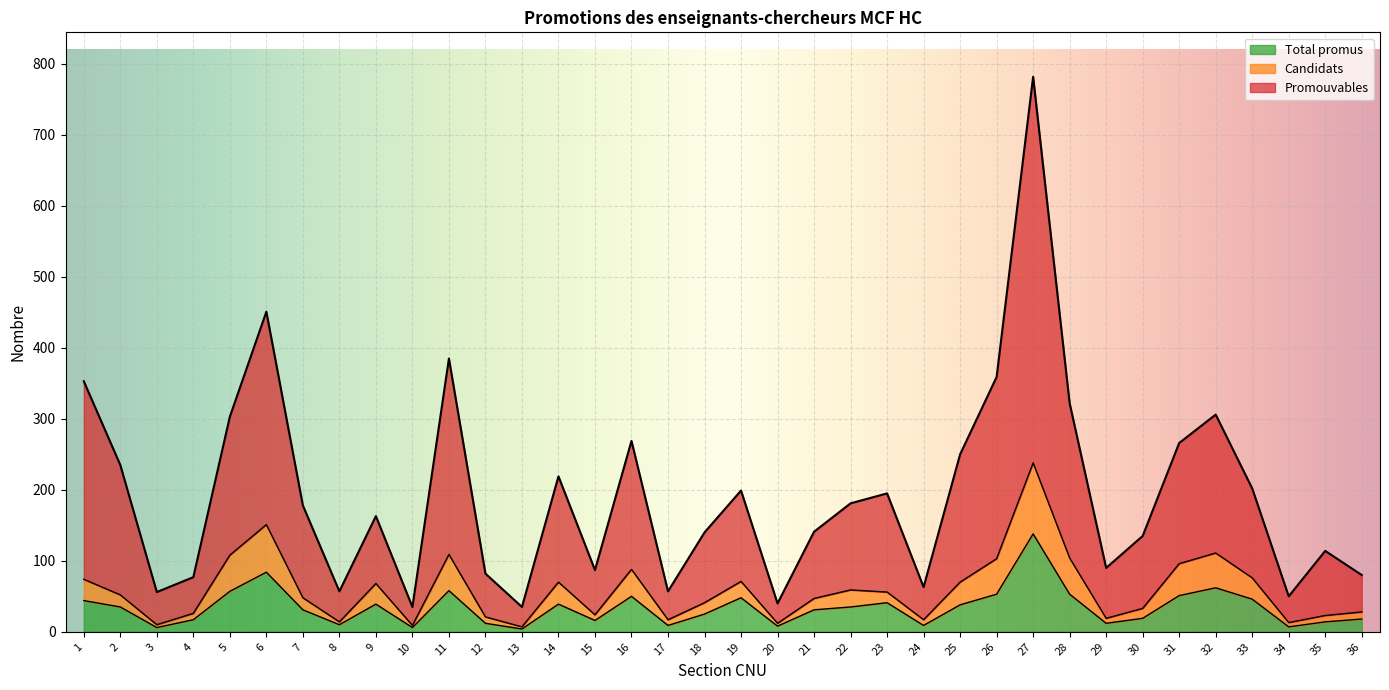

At which category is the sum across all series the highest?

27